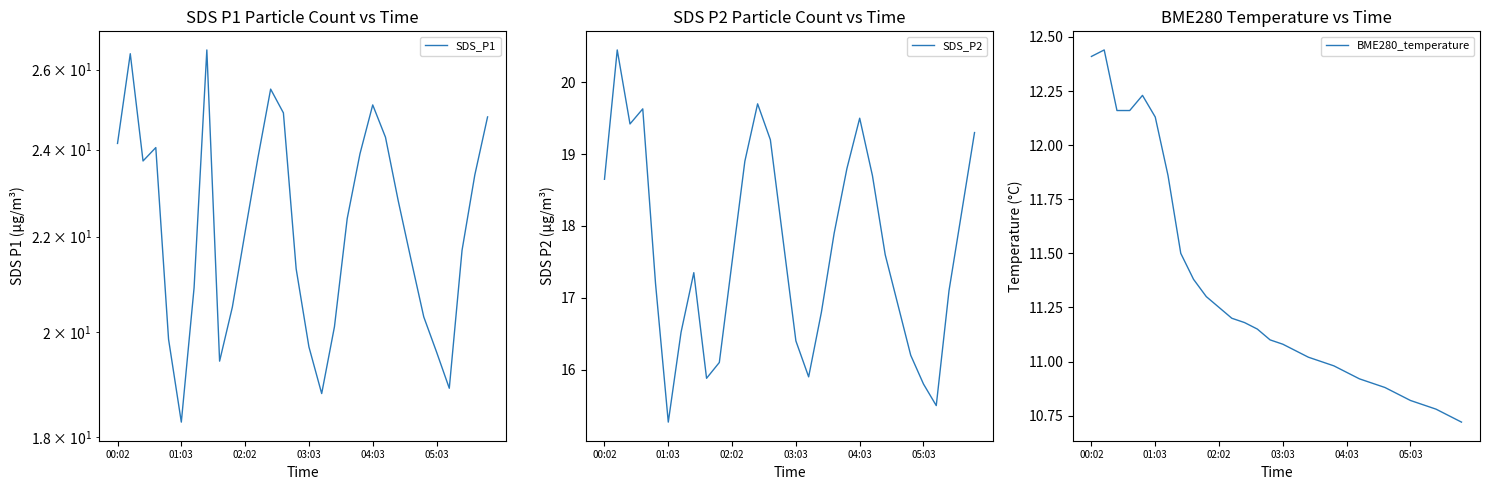

At 12, list the series in order from smallest to largest.

BME280_temperature, SDS_P2, SDS_P1